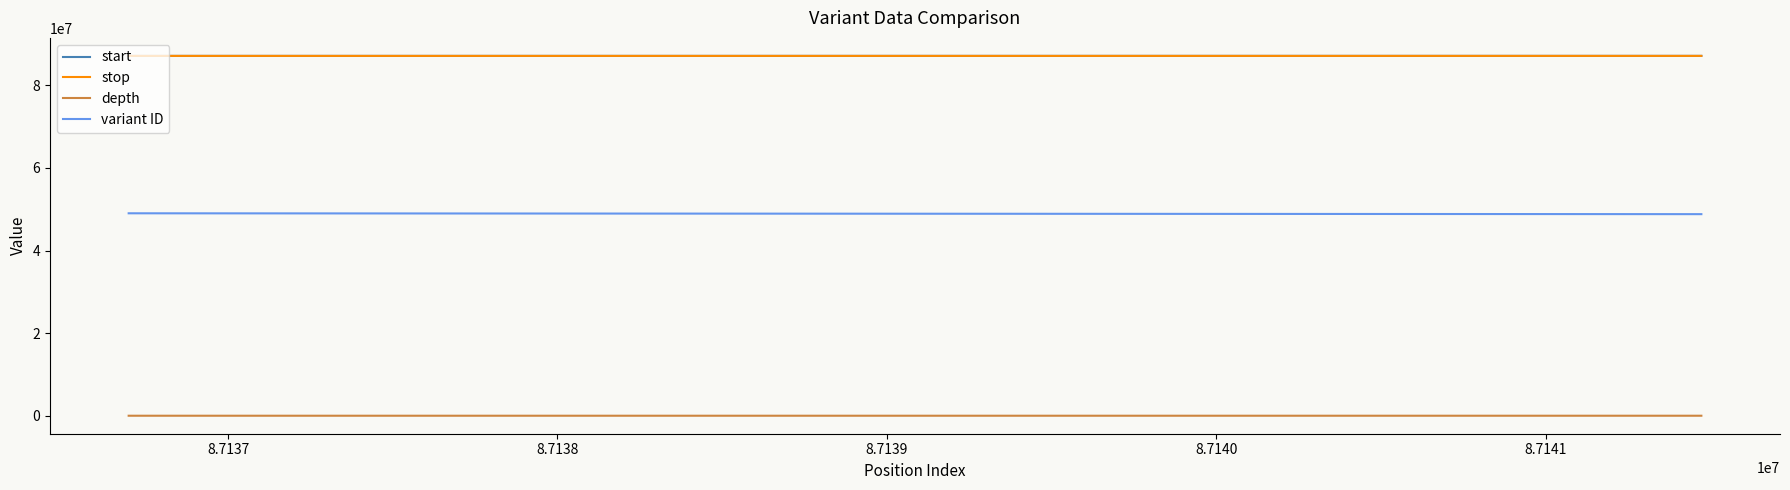

Reading left to right, what are all the values shown in this chart?

start: 87136698	87141473
stop: 87136699	87141474
depth: 34	8
variant ID: 49022380	48814028